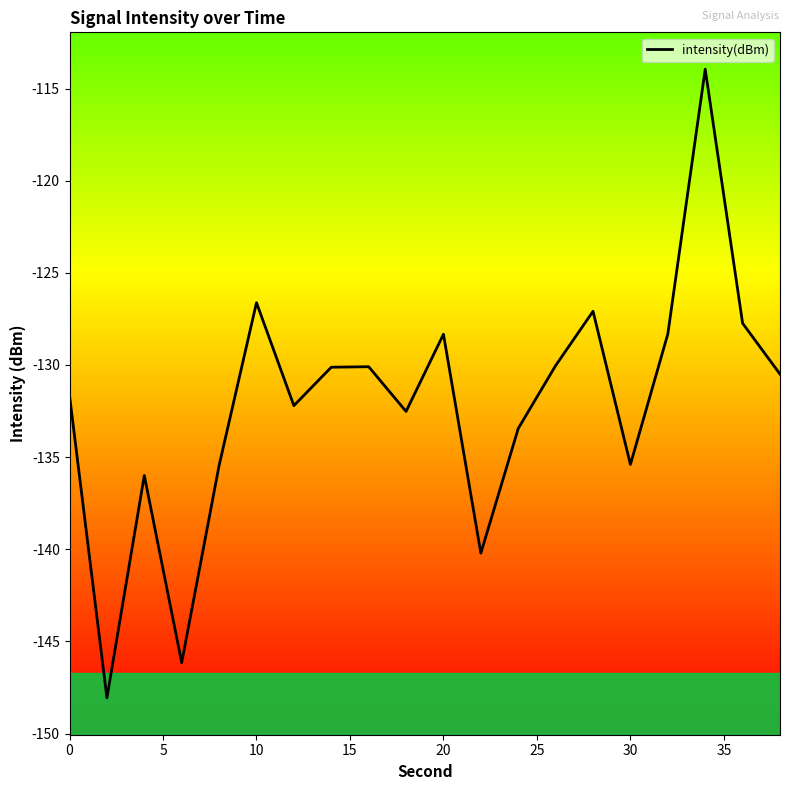

How many points are lower than both their immediate neighbors (excluding endpoints)?

6